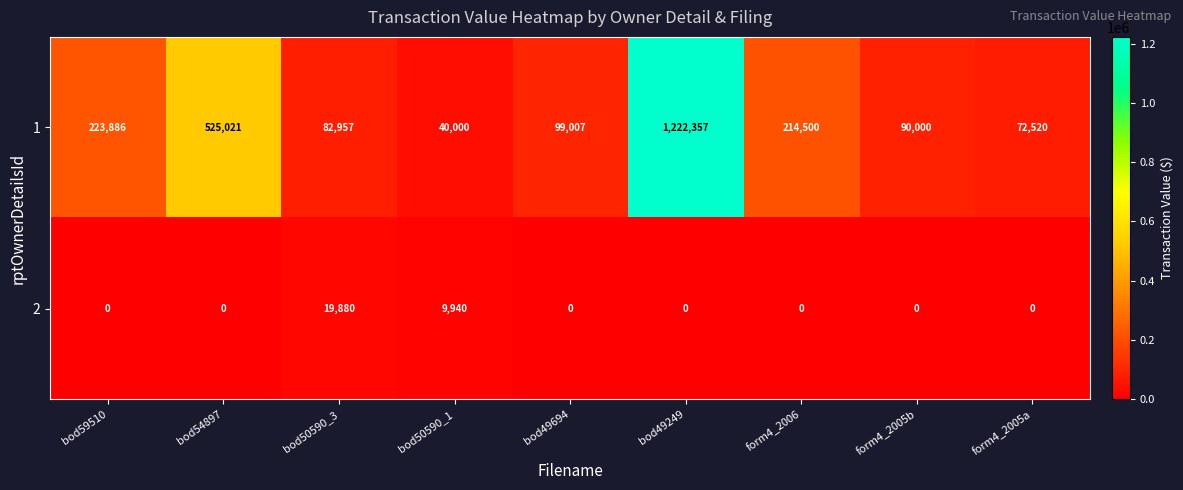

The value of 2 at form4_2006 is 12599. True or false?

False